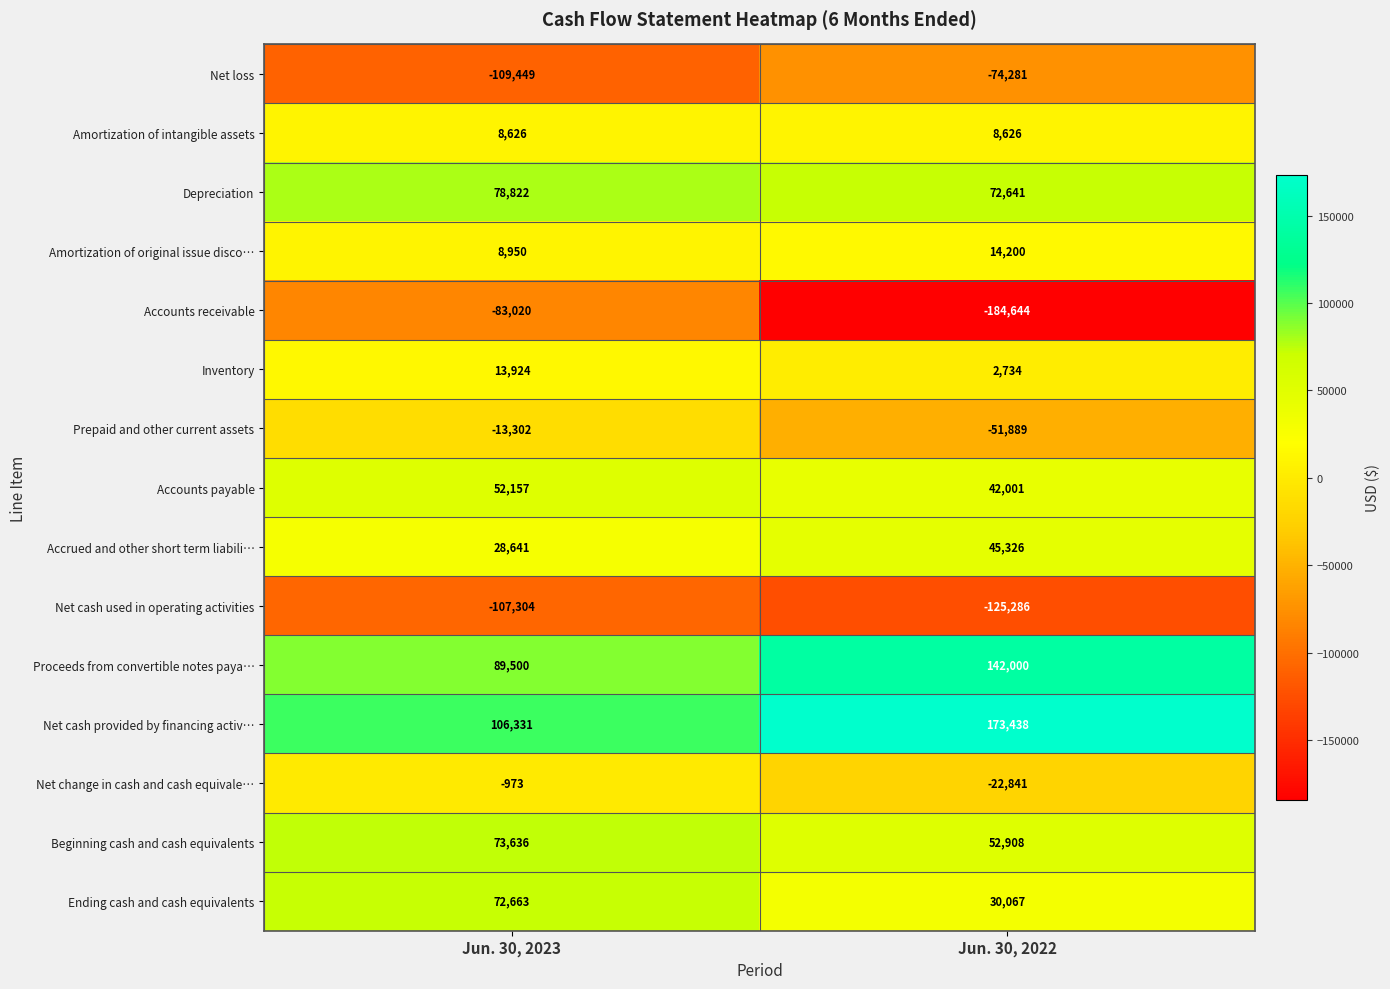

The Beginning cash and cash equivalents series shows 52908 at Jun. 30, 2022. True or false?

True